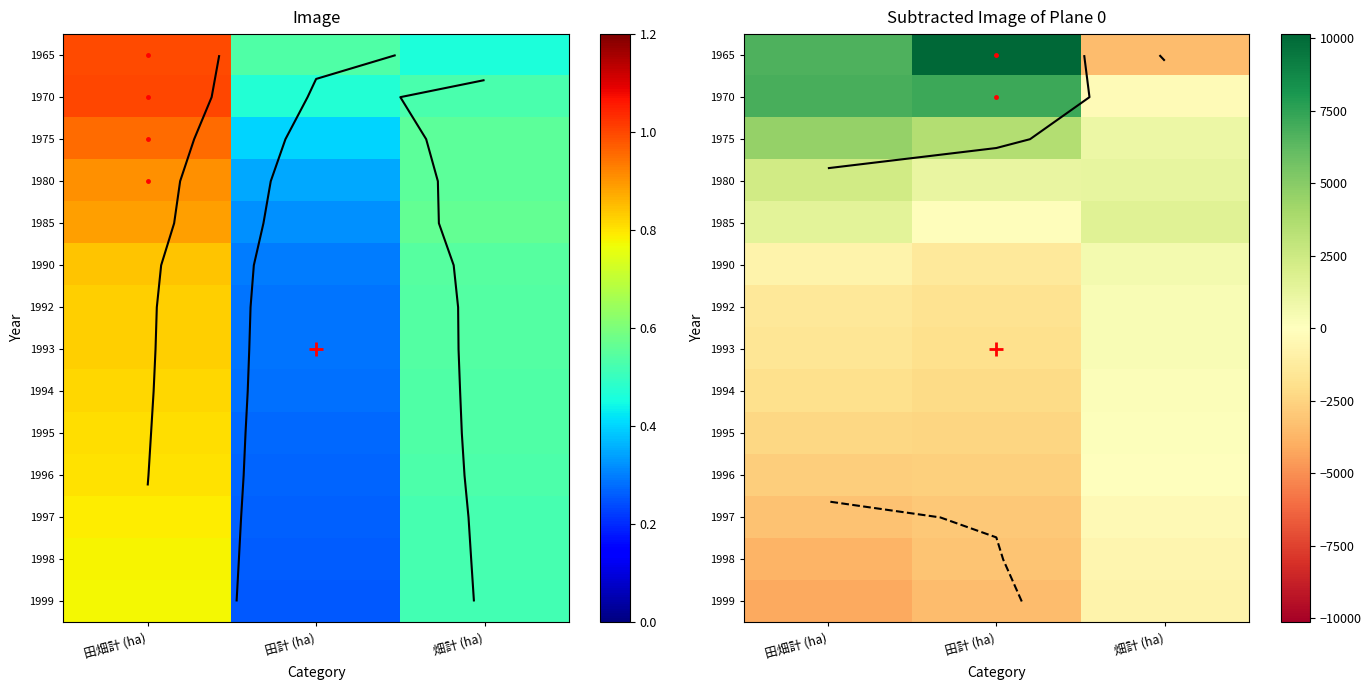

What is the minimum value shown in the chart?

-4135.7